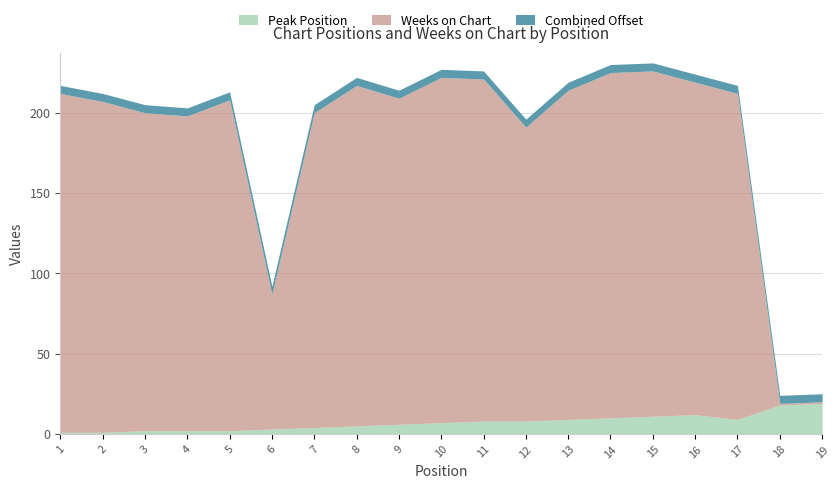

Is the value of Weeks on Chart at 1 greater than the value of Peak Position at 16?

Yes